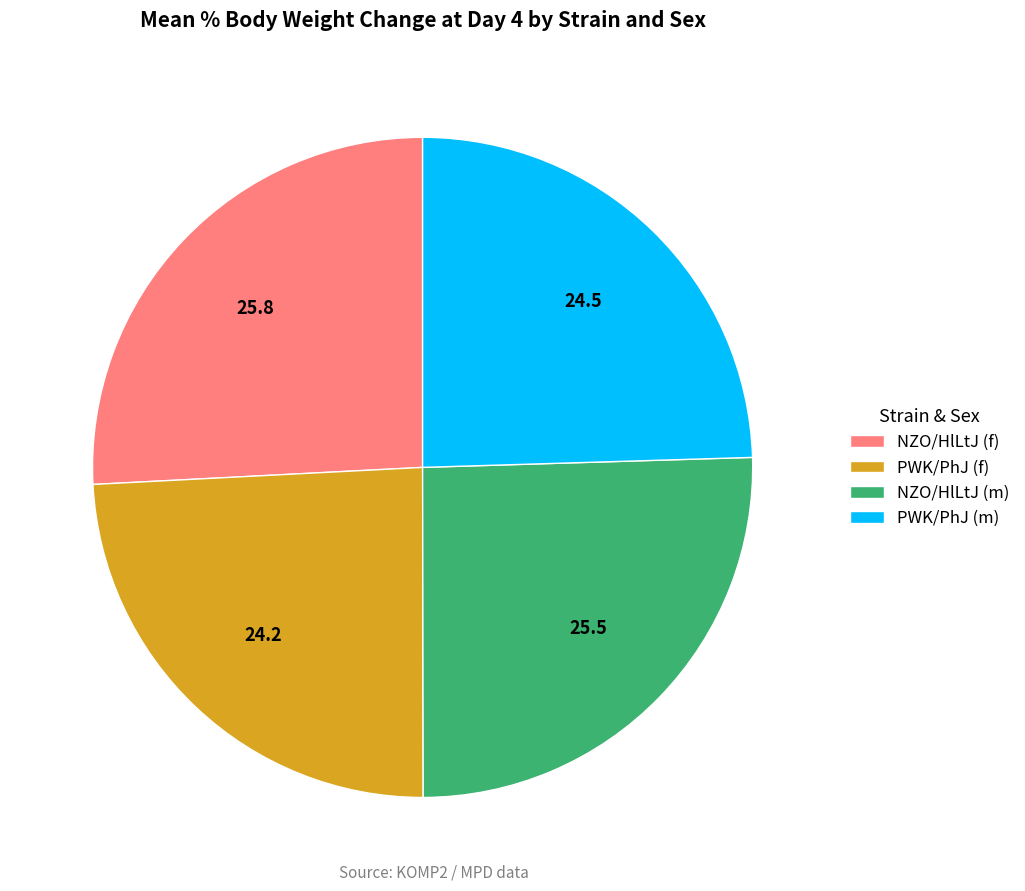

True or false: PWK/PhJ (m) accounts for 25% of the total.

True